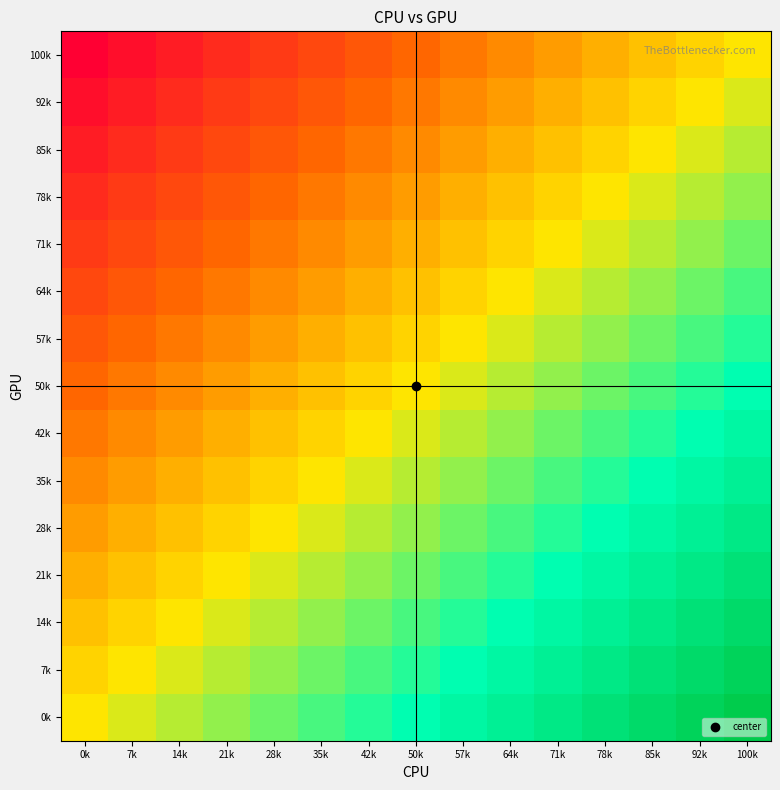

What is the total value across all series at 14k?

-5.4